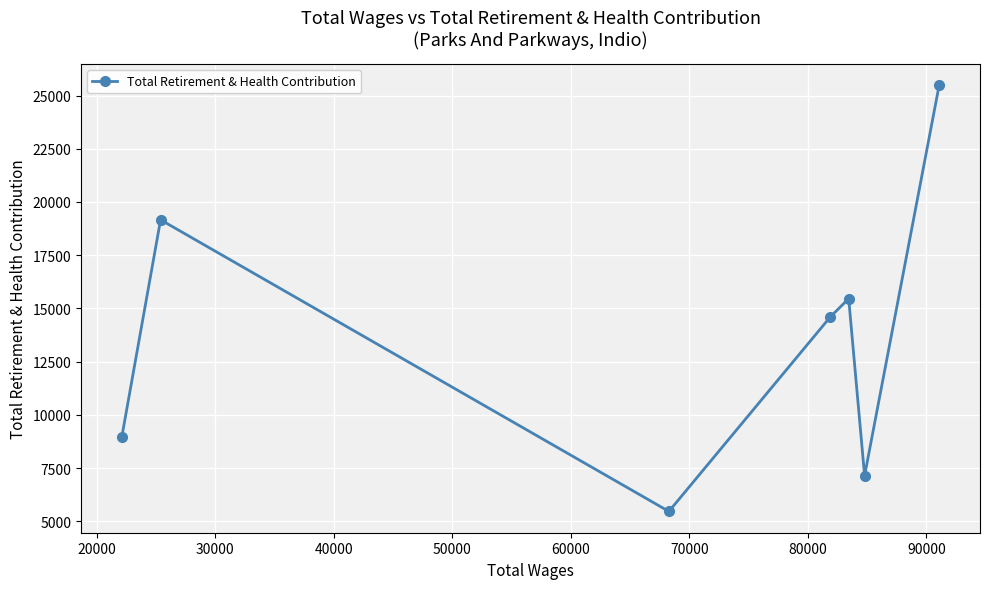

What is the value of the 7th point from the left?

25480